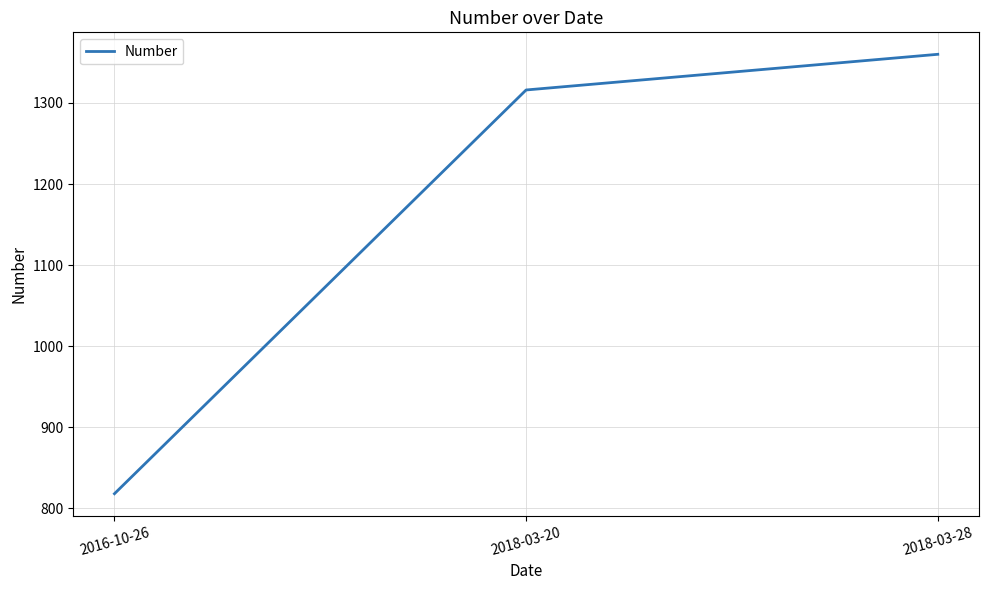

Which category has the highest value across all series?

2018-03-28